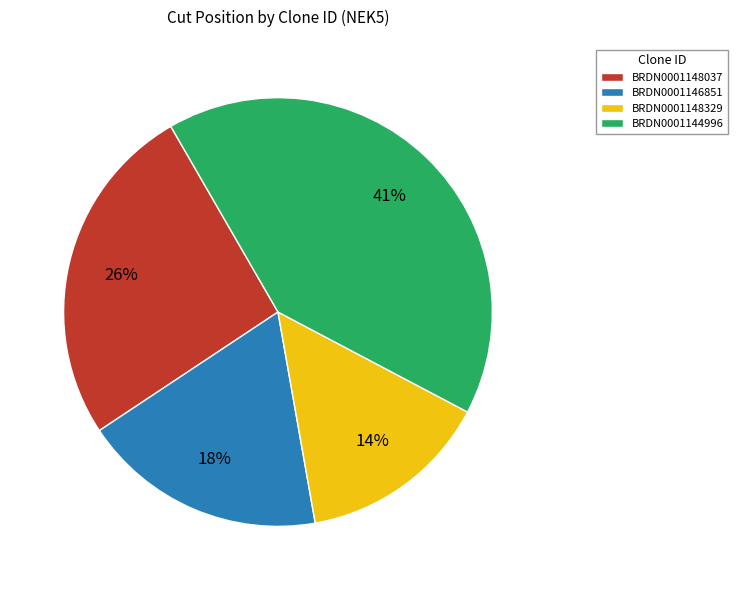

Count the number of slices in the pie.

4